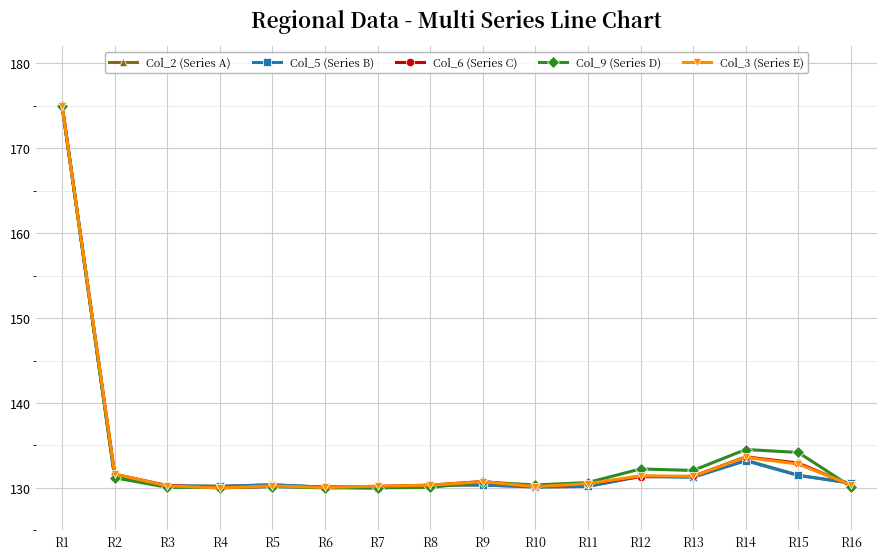

The value of Col_3 (Series E) at R4 is 130.0. True or false?

True